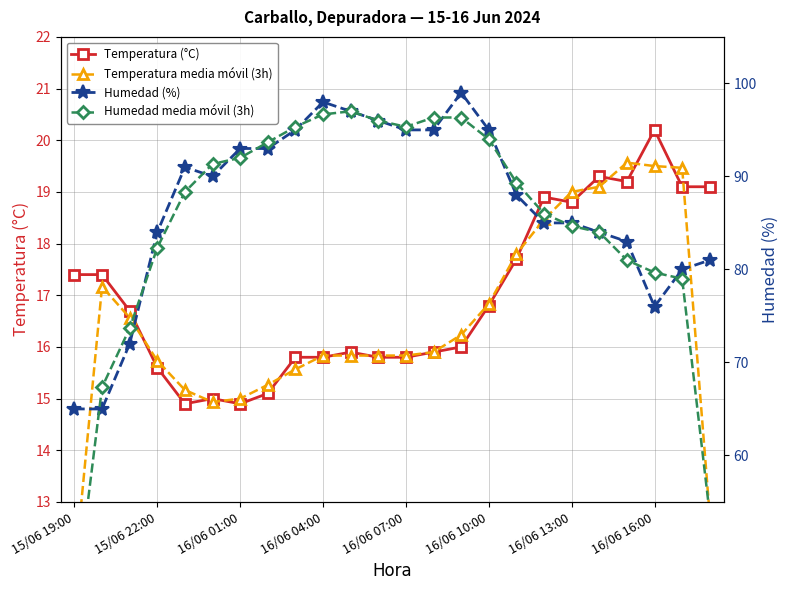

At which label does Temperatura (°C) reach its peak?

16/06 16:00